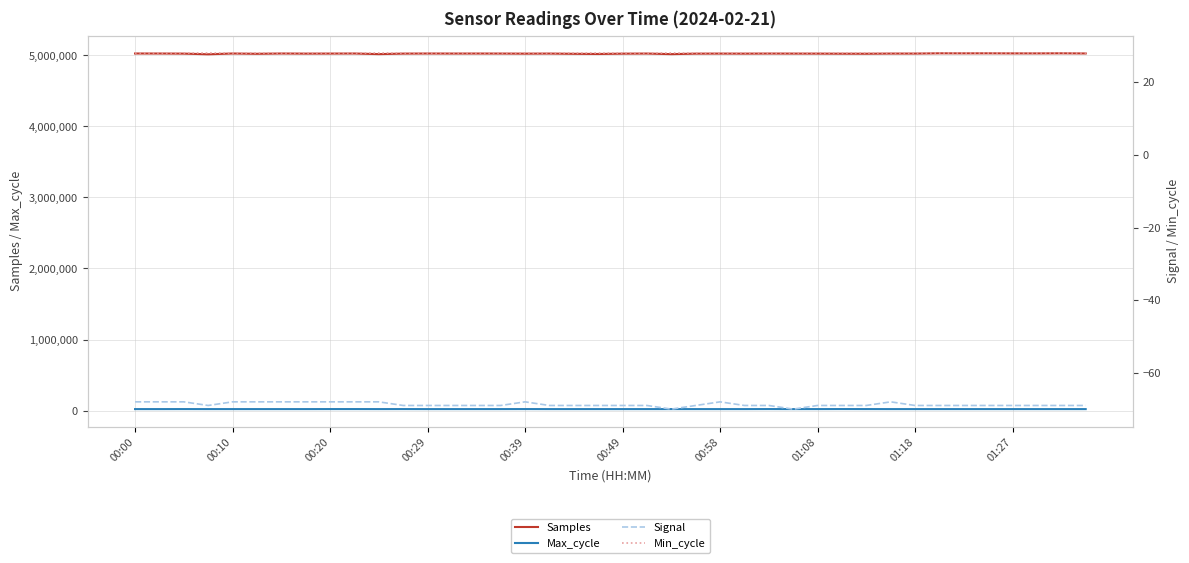

The Samples series shows 2962513 at 00:00. True or false?

False